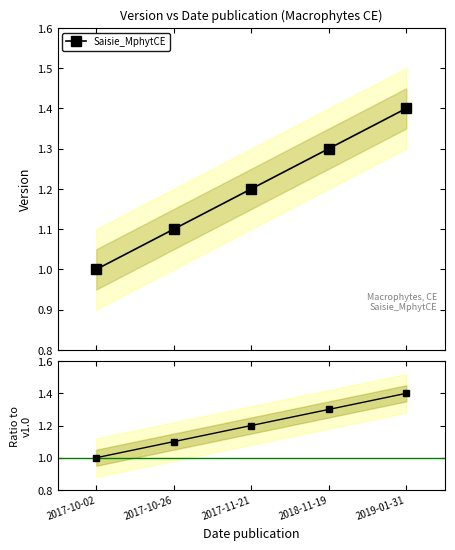

Reading left to right, list all the values displayed in this chart.

2017-10-02=1.0	2017-10-26=1.1	2017-11-21=1.2	2018-11-19=1.3	2019-01-31=1.4